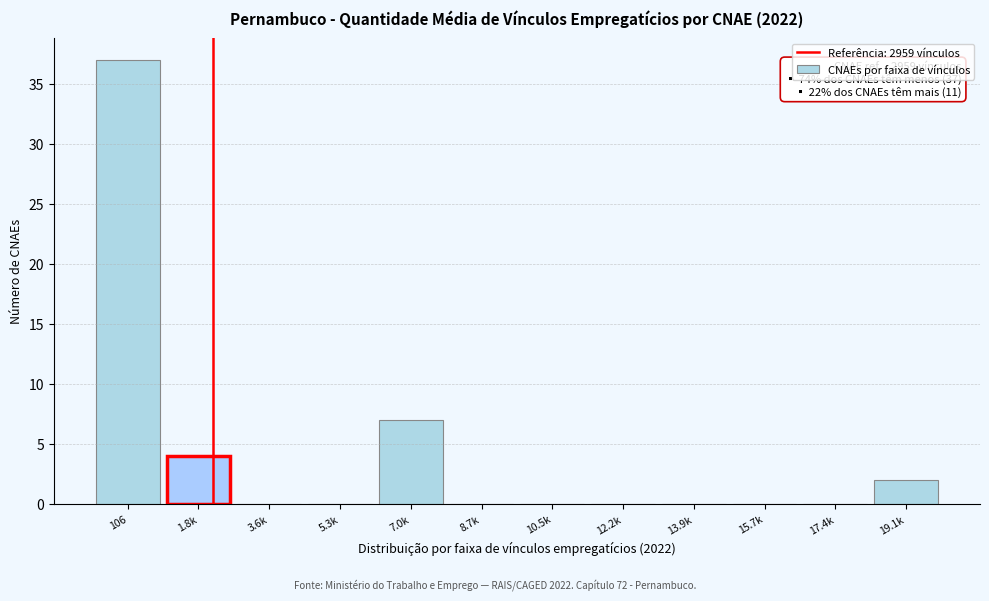

Reading right to left, extract all data points from this chart.

19.1k=2	17.4k=0	15.7k=0	13.9k=0	12.2k=0	10.5k=0	8.7k=0	7.0k=7	5.3k=0	3.6k=0	1.8k=4	106=37